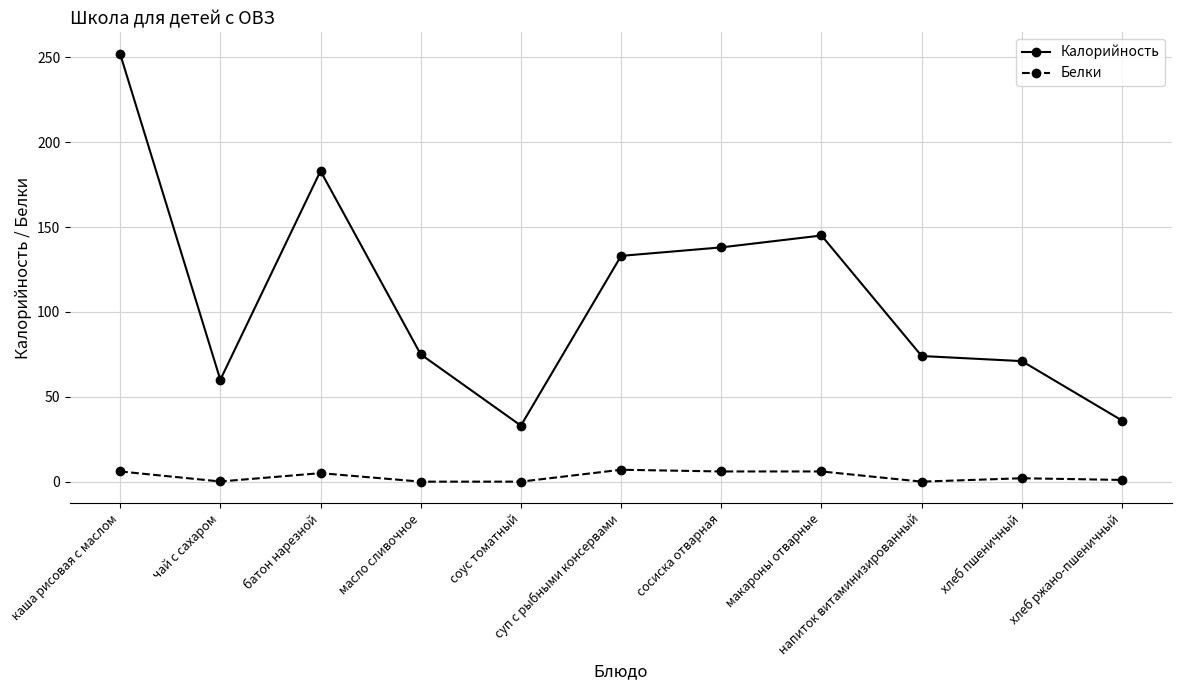

What is the greatest value displayed?

252.0